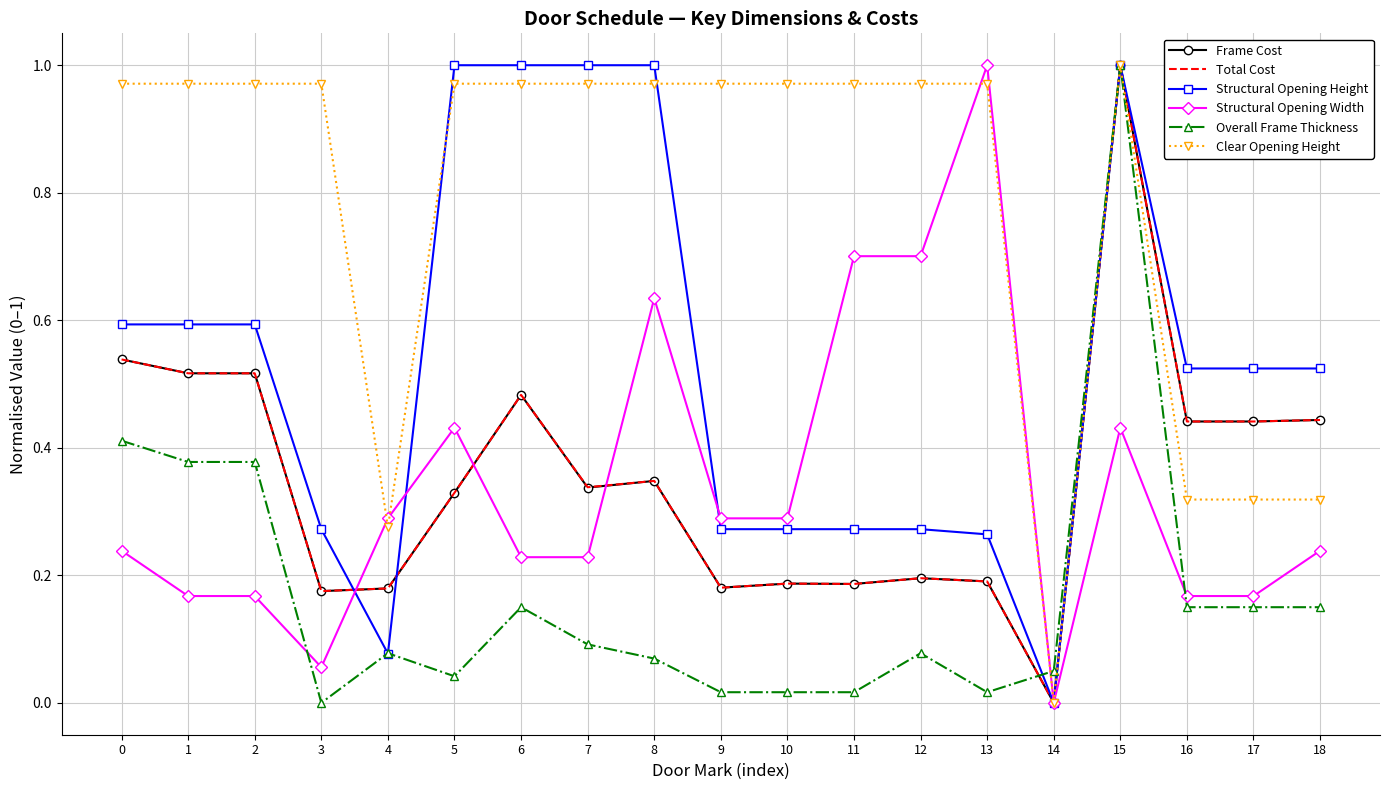

Which series changed the most between 5 and 14?

Structural Opening Height